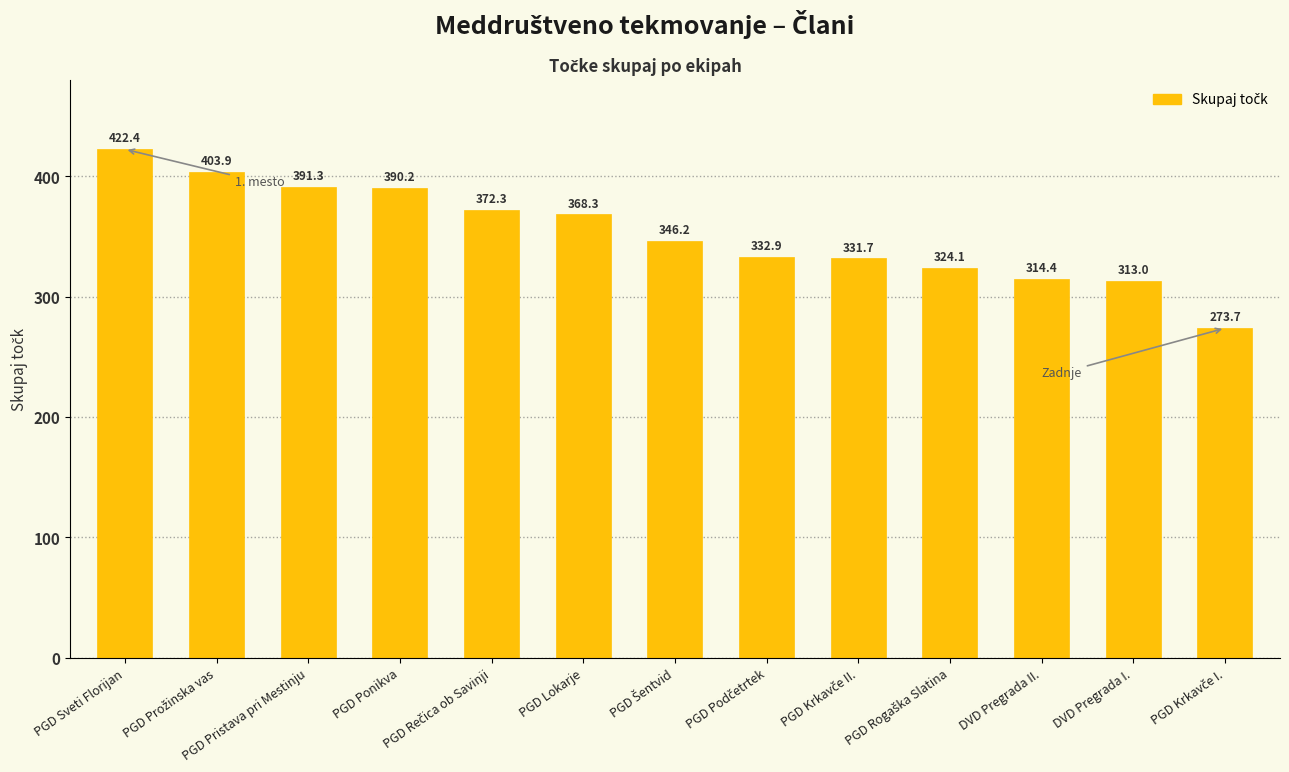

What is the greatest value displayed?

422.4